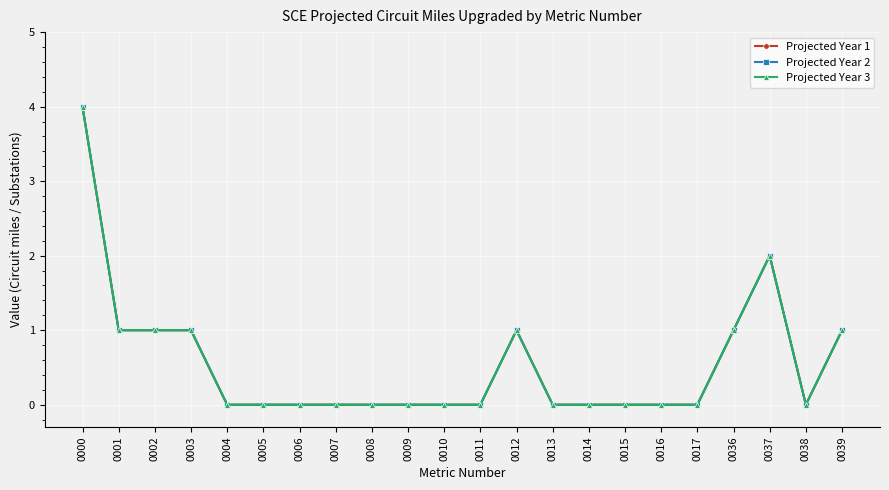

Does the chart have visible grid lines?

Yes